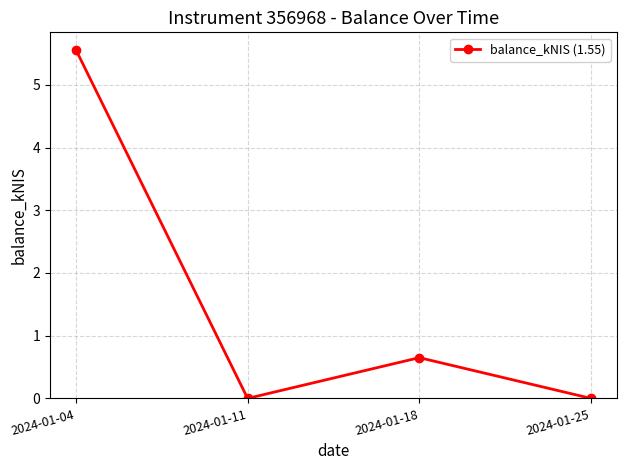

Does the chart display data point markers on the line(s)?

Yes